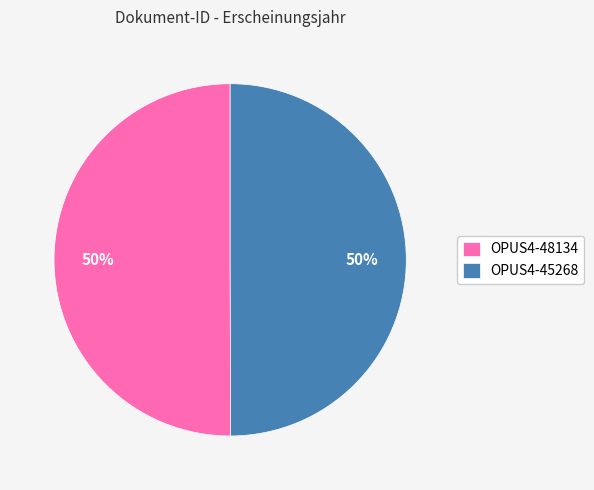

How many slices are in this pie chart?

2